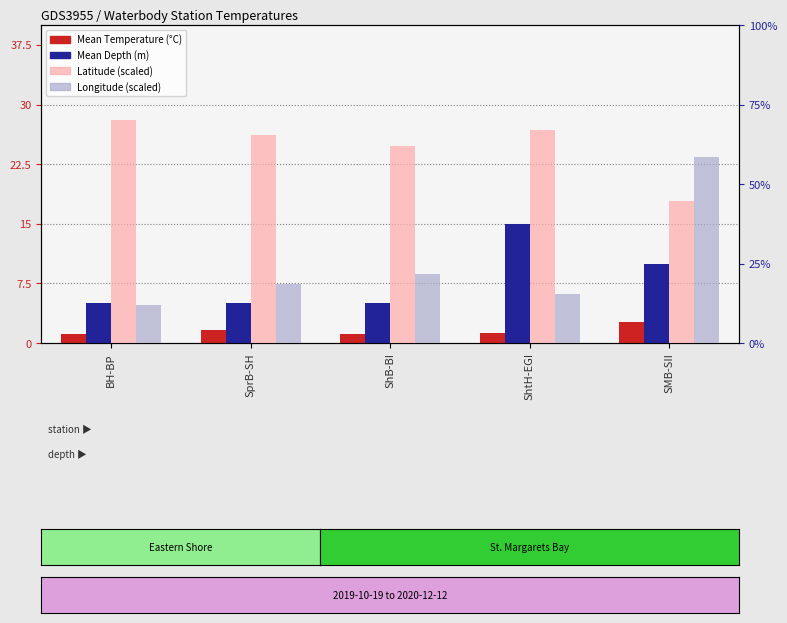

How many bars are there in total?

20